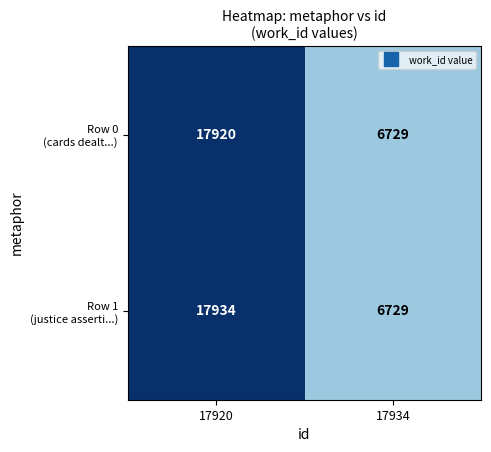

At which category is the sum across all series the highest?

17920